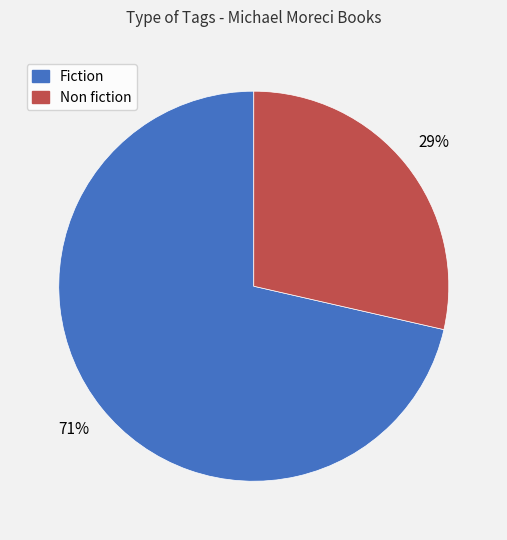

Which slice is the smallest?

Non fiction